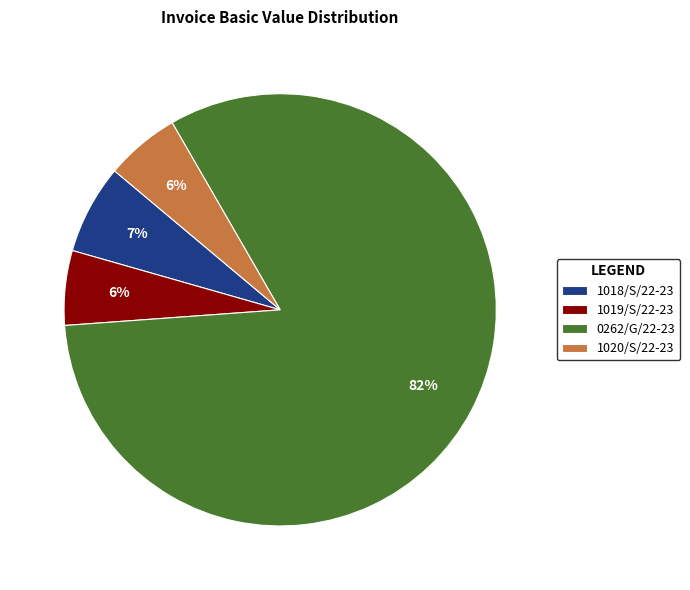

Does 0262/G/22-23 represent more than half of the total?

Yes